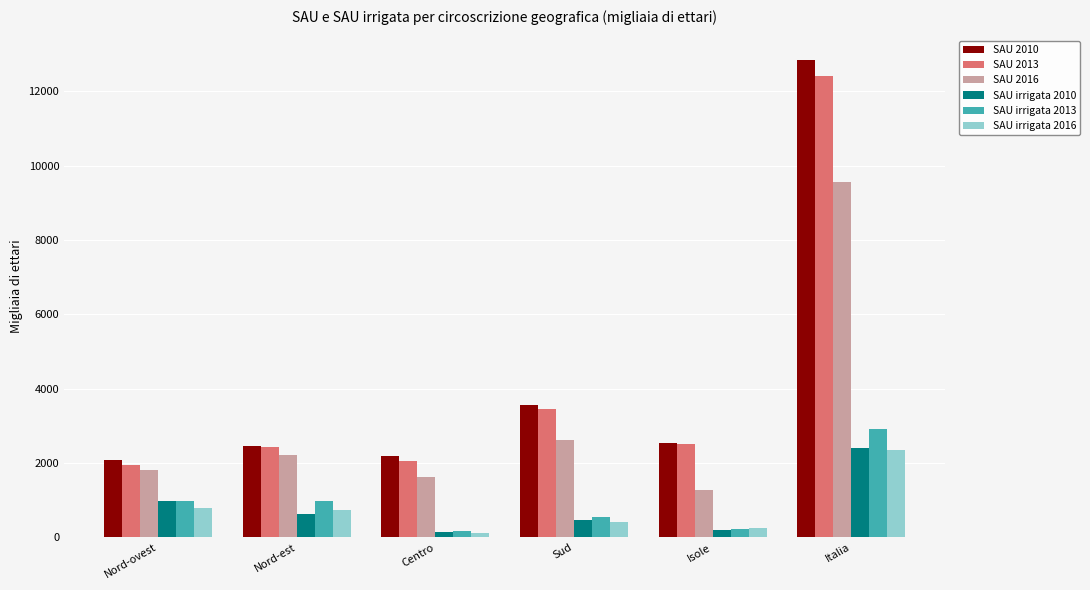

Which series has the widest spread of values?

SAU 2010